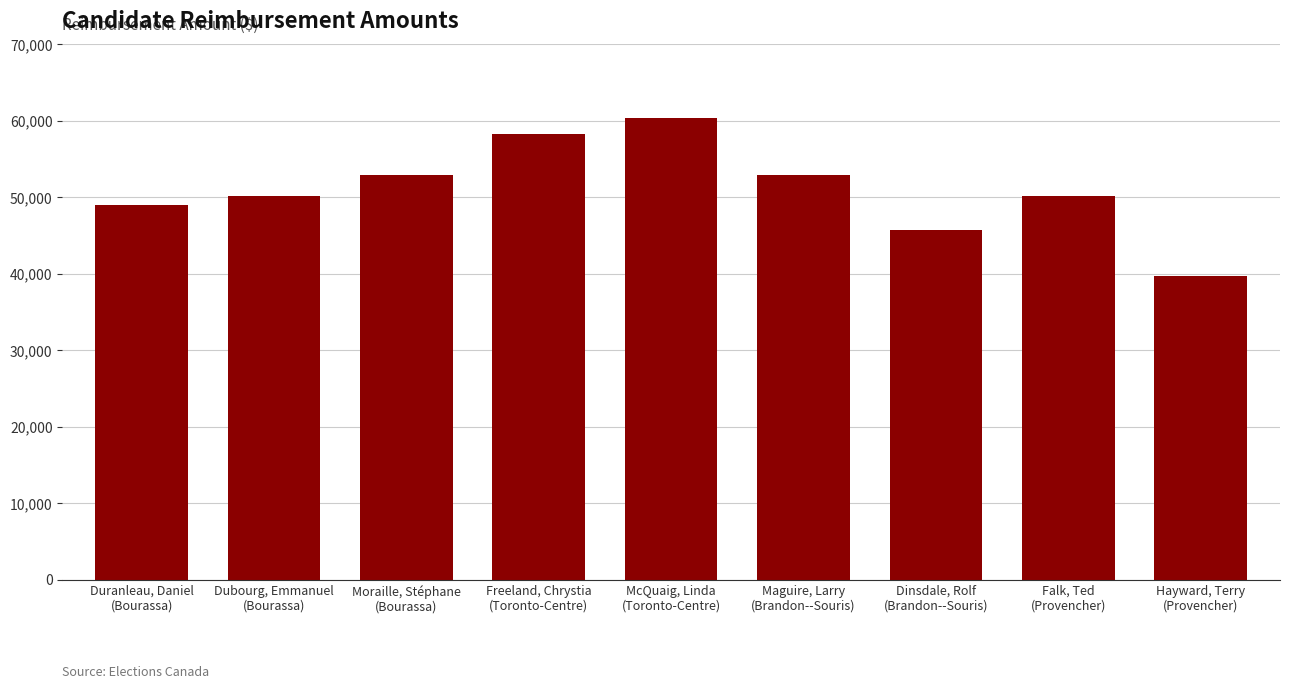

The value at McQuaig, Linda
(Toronto-Centre) is 60353.3. True or false?

True